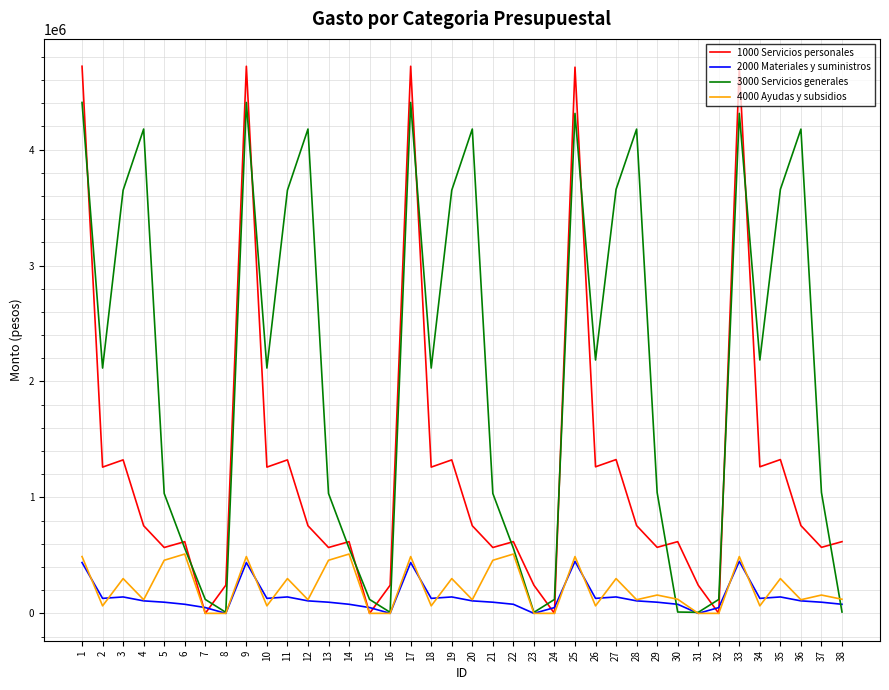

At 26, list the series in order from largest to smallest.

3000 Servicios generales, 1000 Servicios personales, 2000 Materiales y suministros, 4000 Ayudas y subsidios